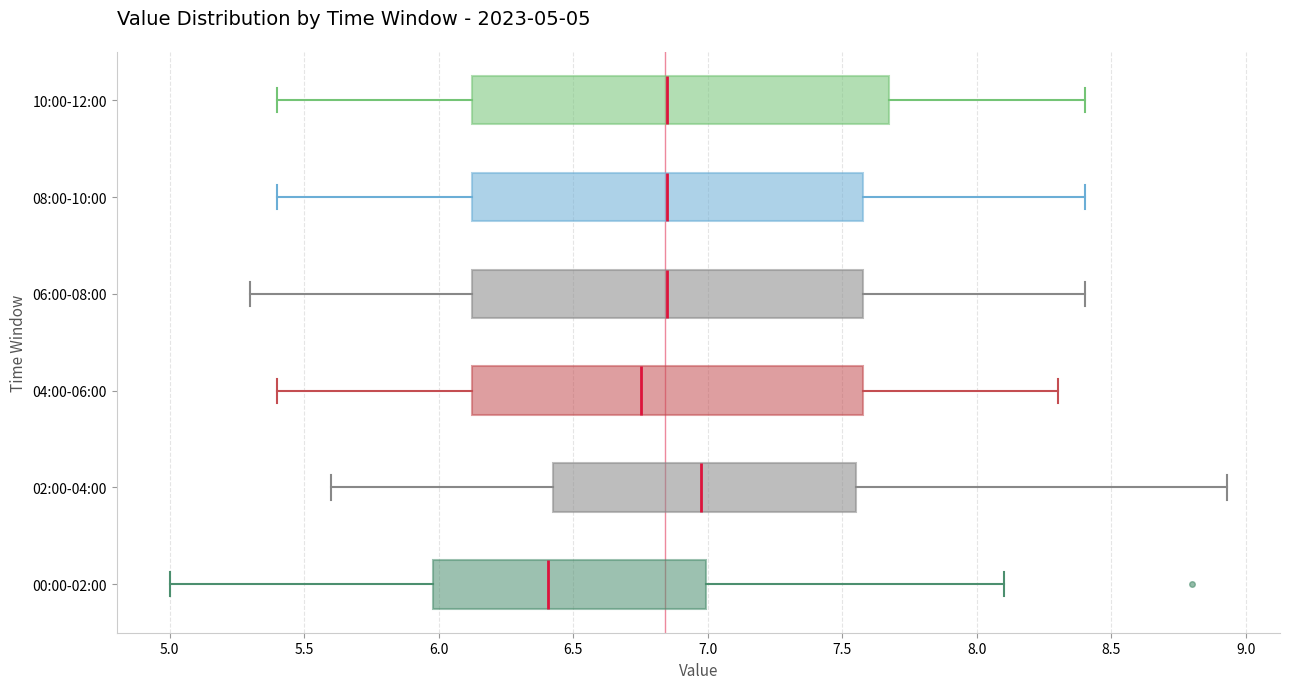

Which box is the widest, from its left edge to its right edge?

10:00-12:00